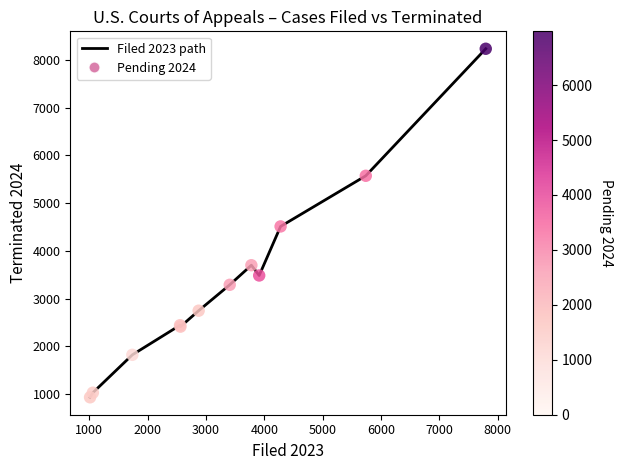

What is the minimum value shown in the chart?

934